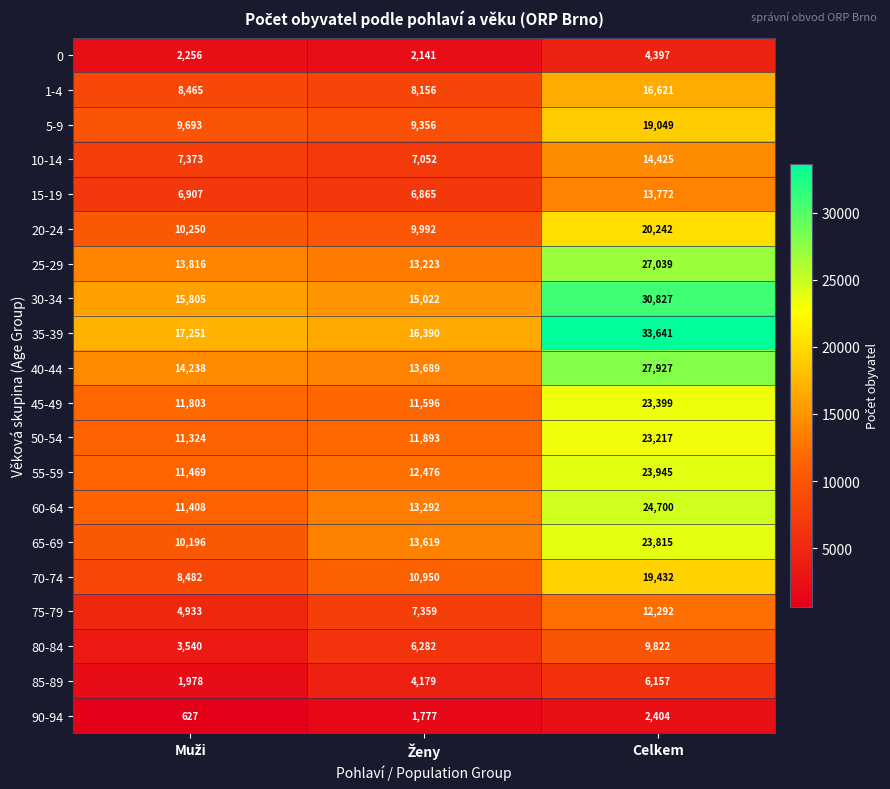

The 15-19 series shows 13772 at Celkem. True or false?

True